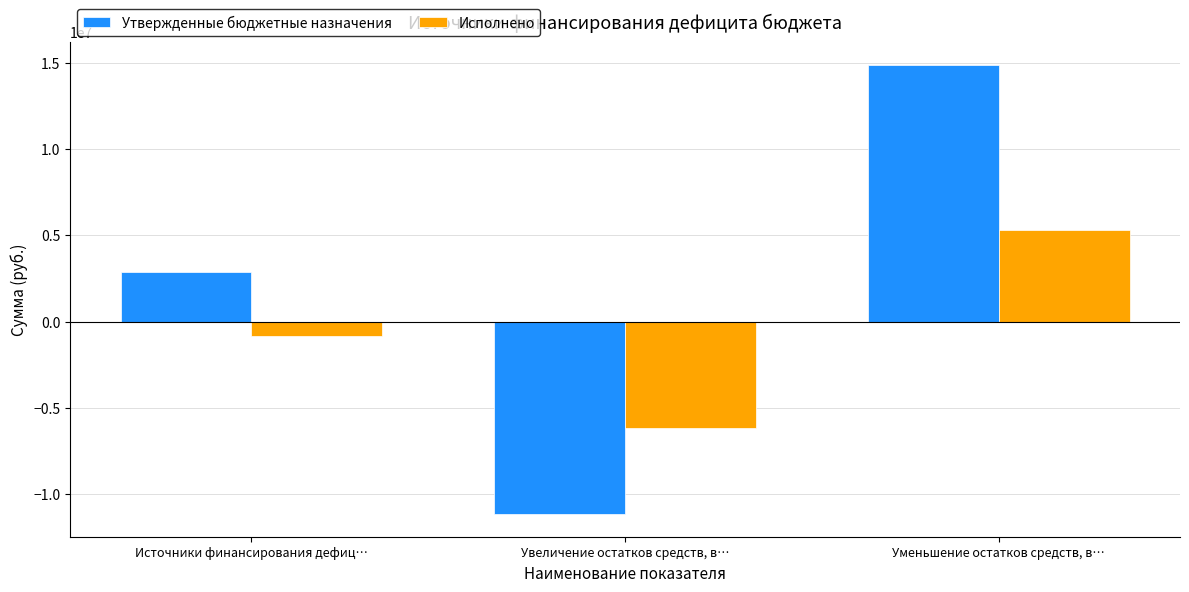

Rank the series by their average value, from lowest to highest.

Исполнено, Утвержденные бюджетные назначения